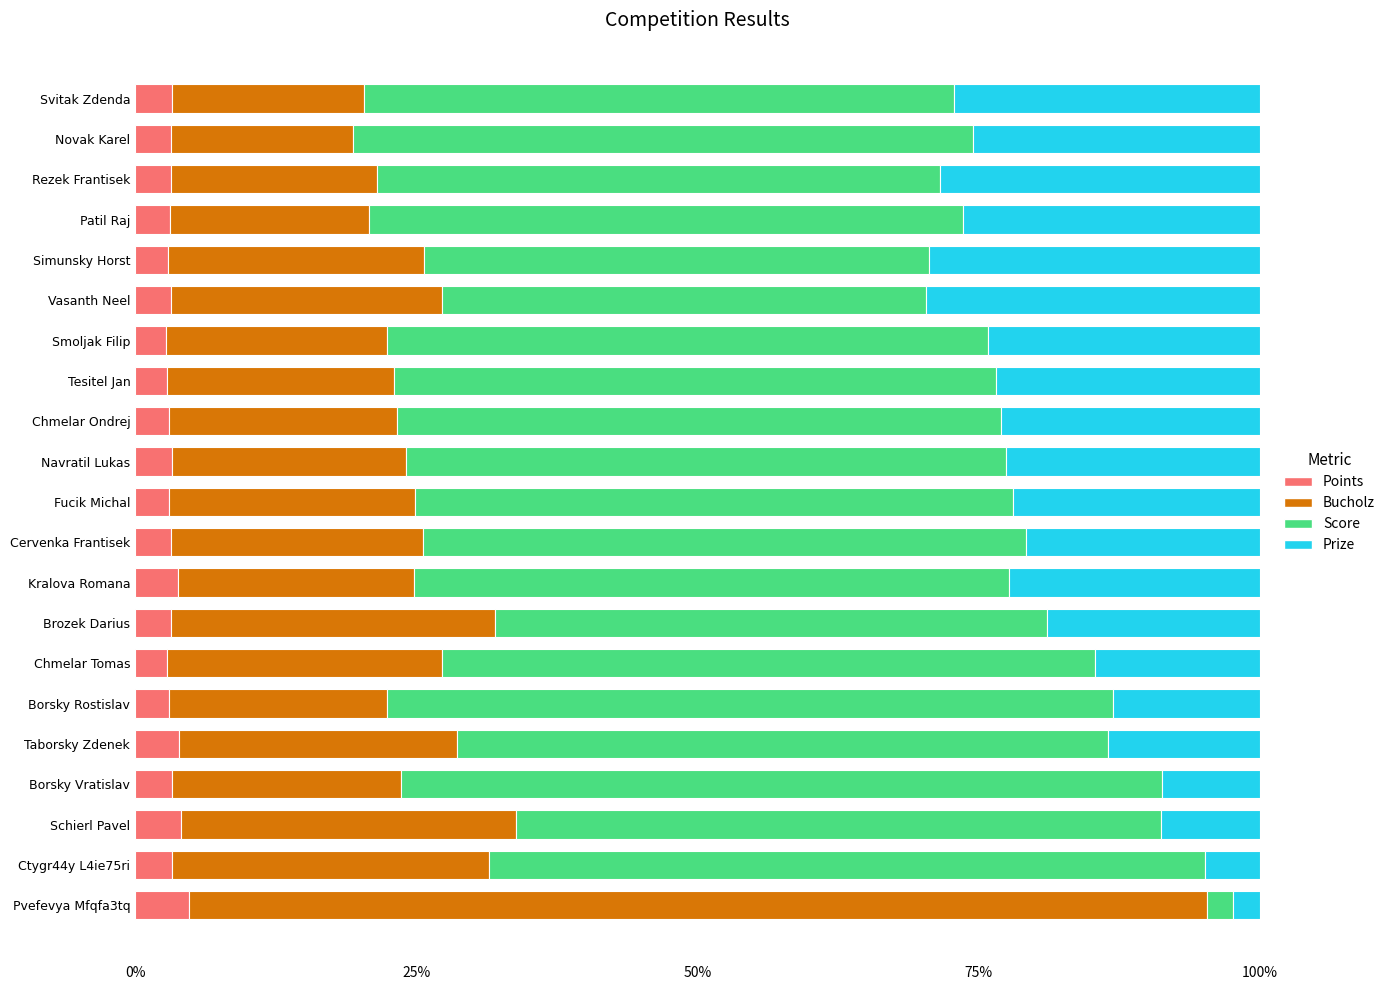

What is the total value across all series at Novak Karel?

100.0